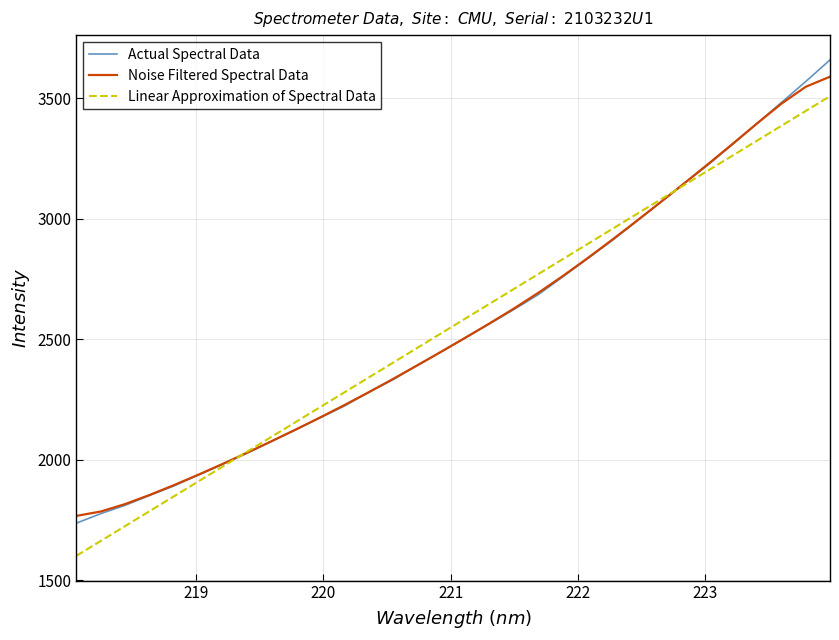

List the series in order of their peak value, lowest first.

Linear Approximation of Spectral Data, Noise Filtered Spectral Data, Actual Spectral Data